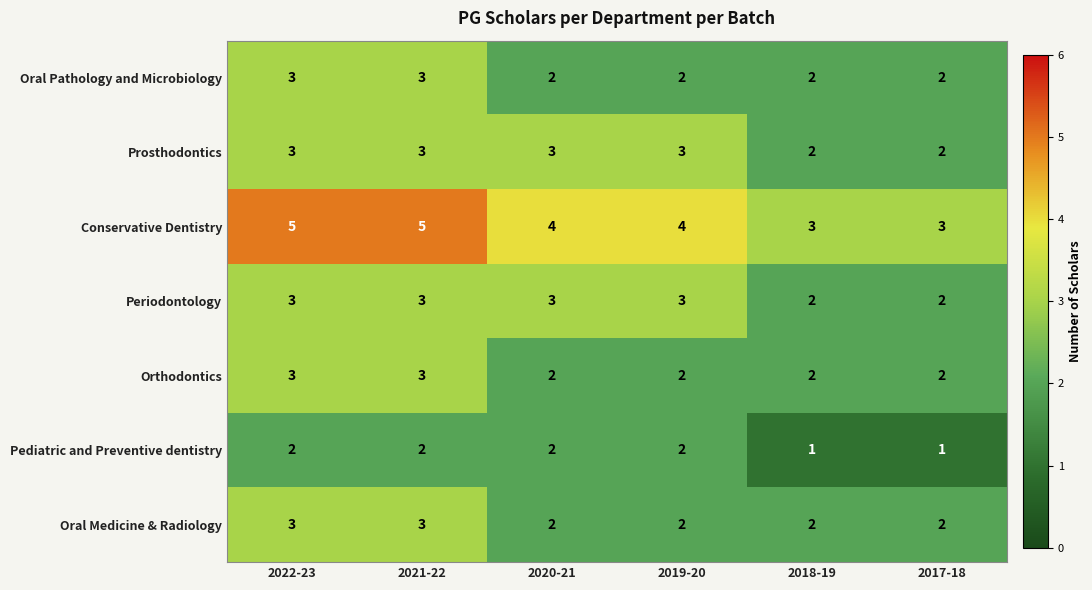

Count the number of categories in the chart.

6